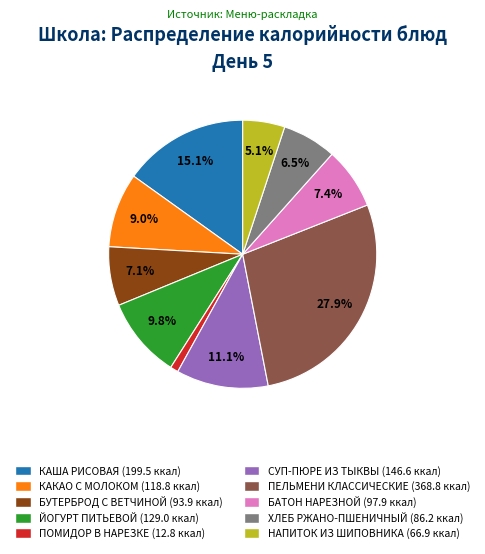

Count the number of slices in the pie.

10